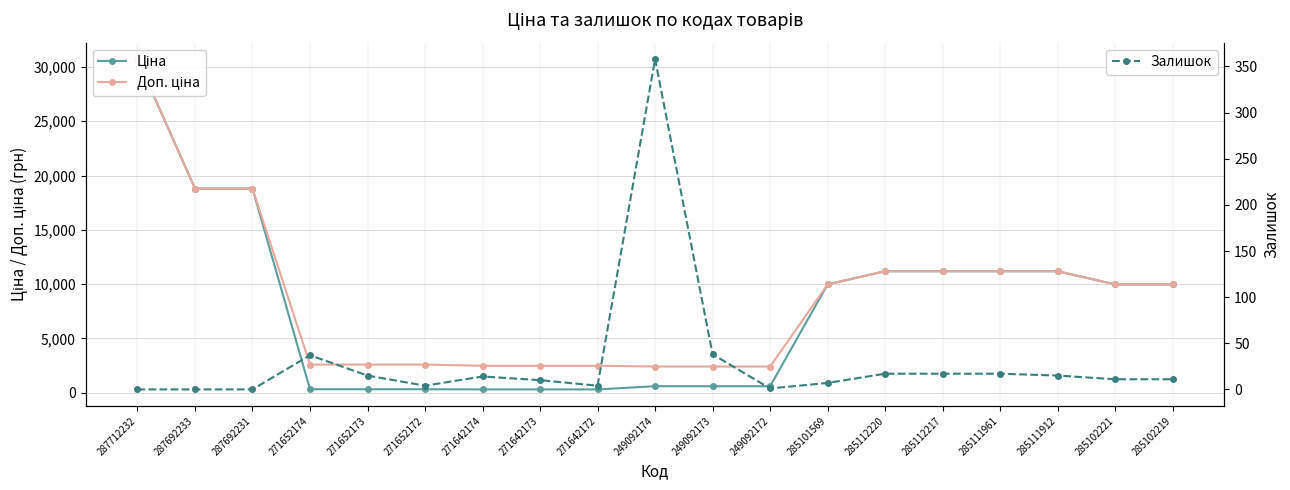

How many values in the Залишок series are below 11?

8